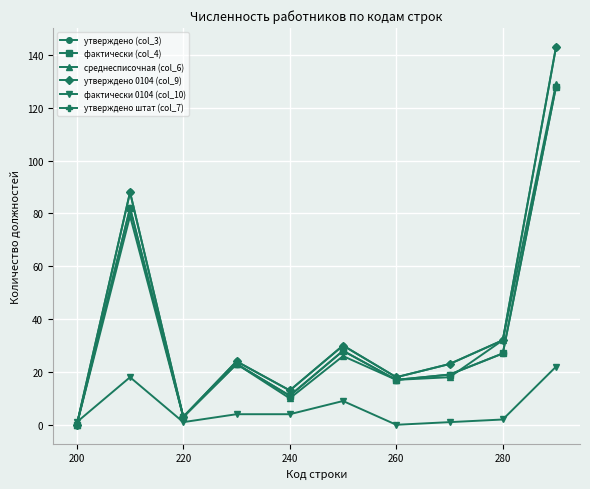

Reading right to left, list all the values displayed in this chart.

утверждено (col_3): 143	32	23	18	30	13	24	3	88	0
фактически (col_4): 128	27	19	17	28	11	23	3	82	0
среднесписочная (col_6): 129	32	18	17	26	10	23	3	79	0
утверждено 0104 (col_9): 143	32	23	18	30	13	24	3	88	0
фактически 0104 (col_10): 22	2	1	0	9	4	4	1	18	1
утверждено штат (col_7): 128	27	19	17	28	11	23	3	82	0